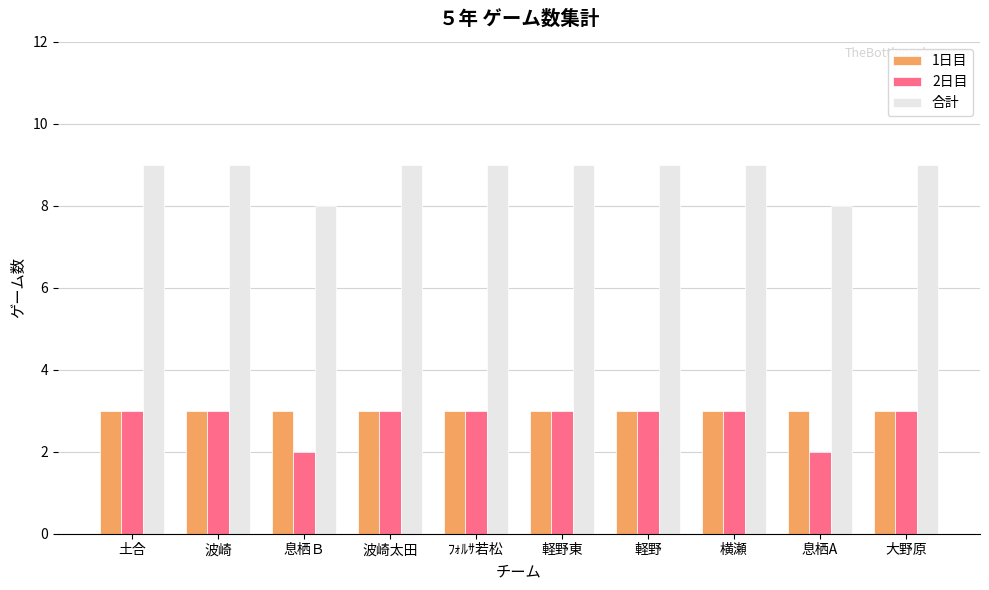

How many series are shown in this chart?

3